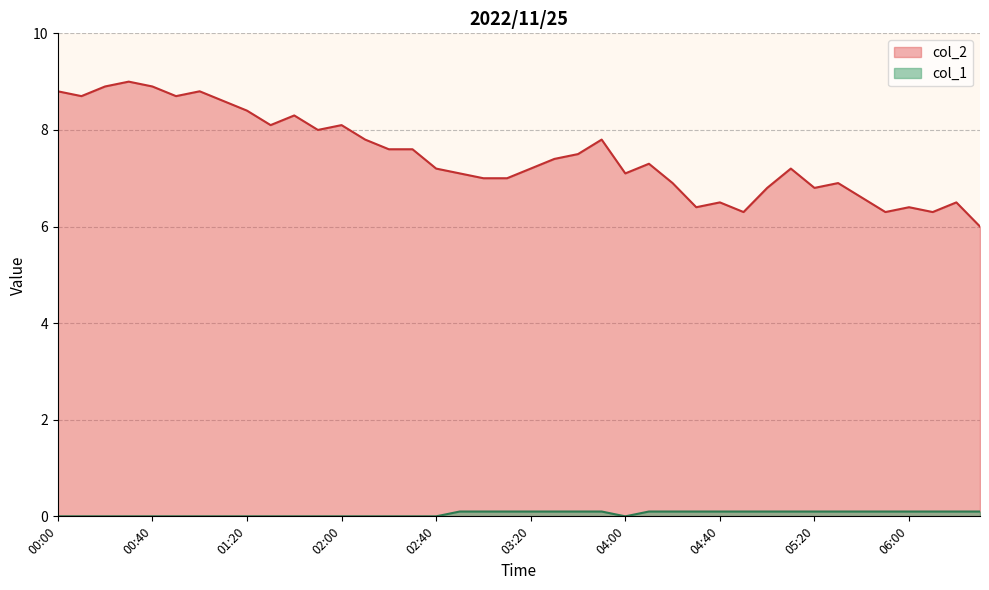

What is the sum of all col_2 values?

298.8